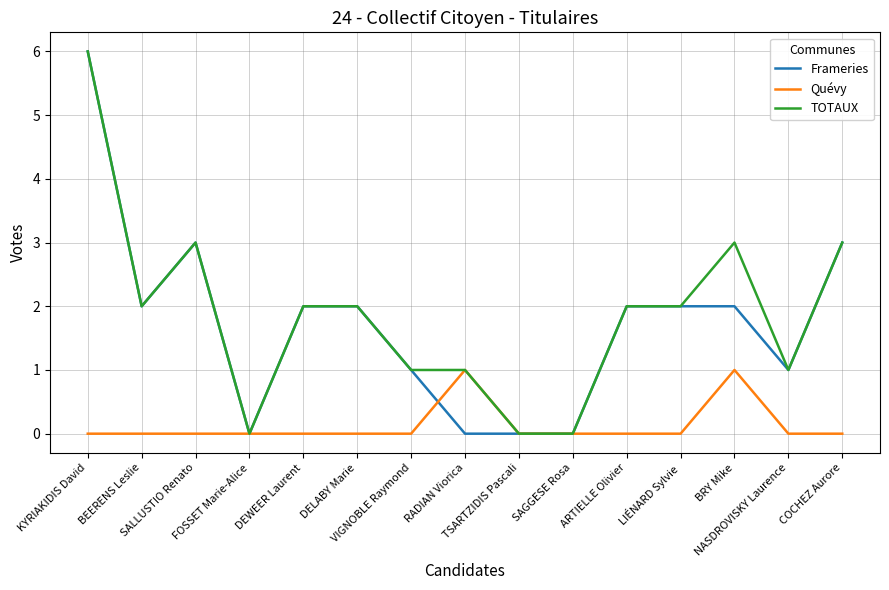

How many distinct data groups are displayed?

3